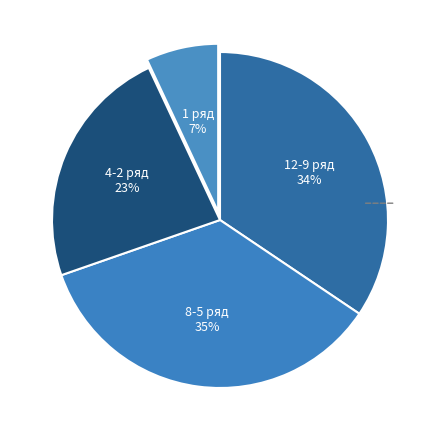

How many slices are in this pie chart?

4